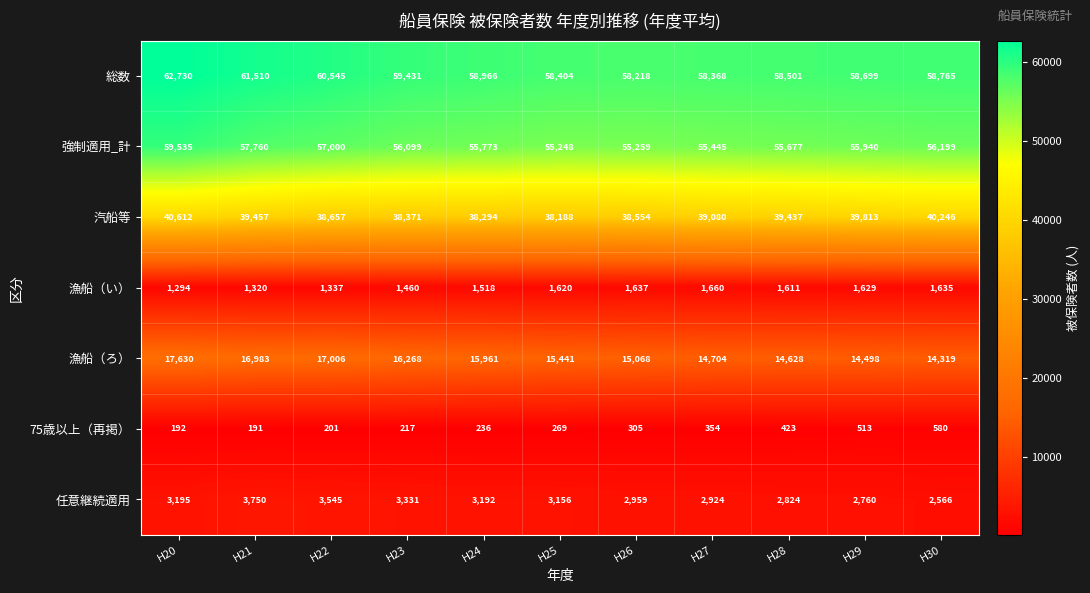

What is the highest value of the 強制適用_計 series?

59535